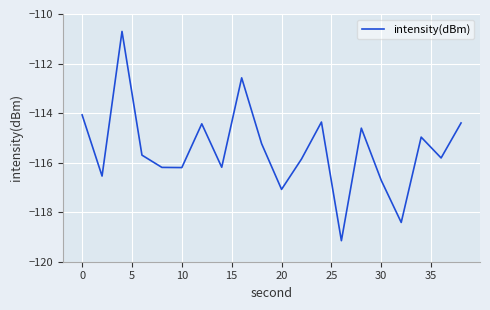

True or false: the data has more than 0 interior local peaks.

True